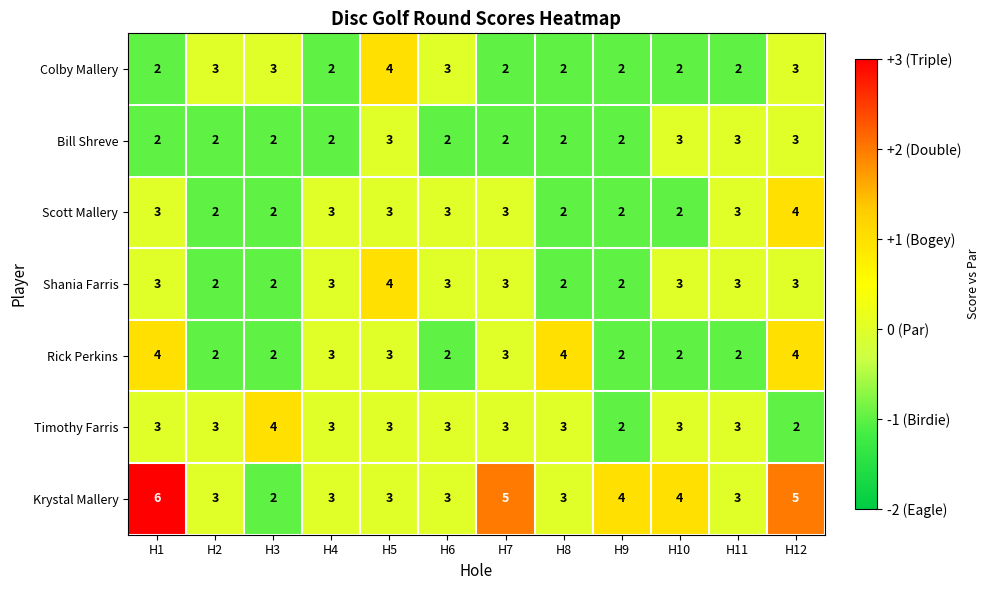

What is the average value of the Timothy Farris series?

3